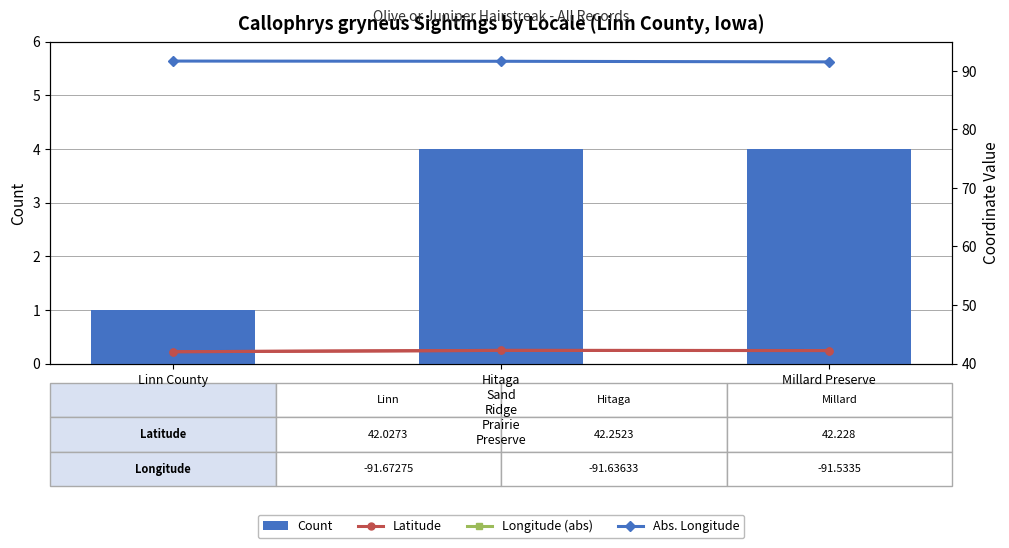

At which category is the sum across all series the highest?

Hitaga
Sand
Ridge
Prairie
Preserve